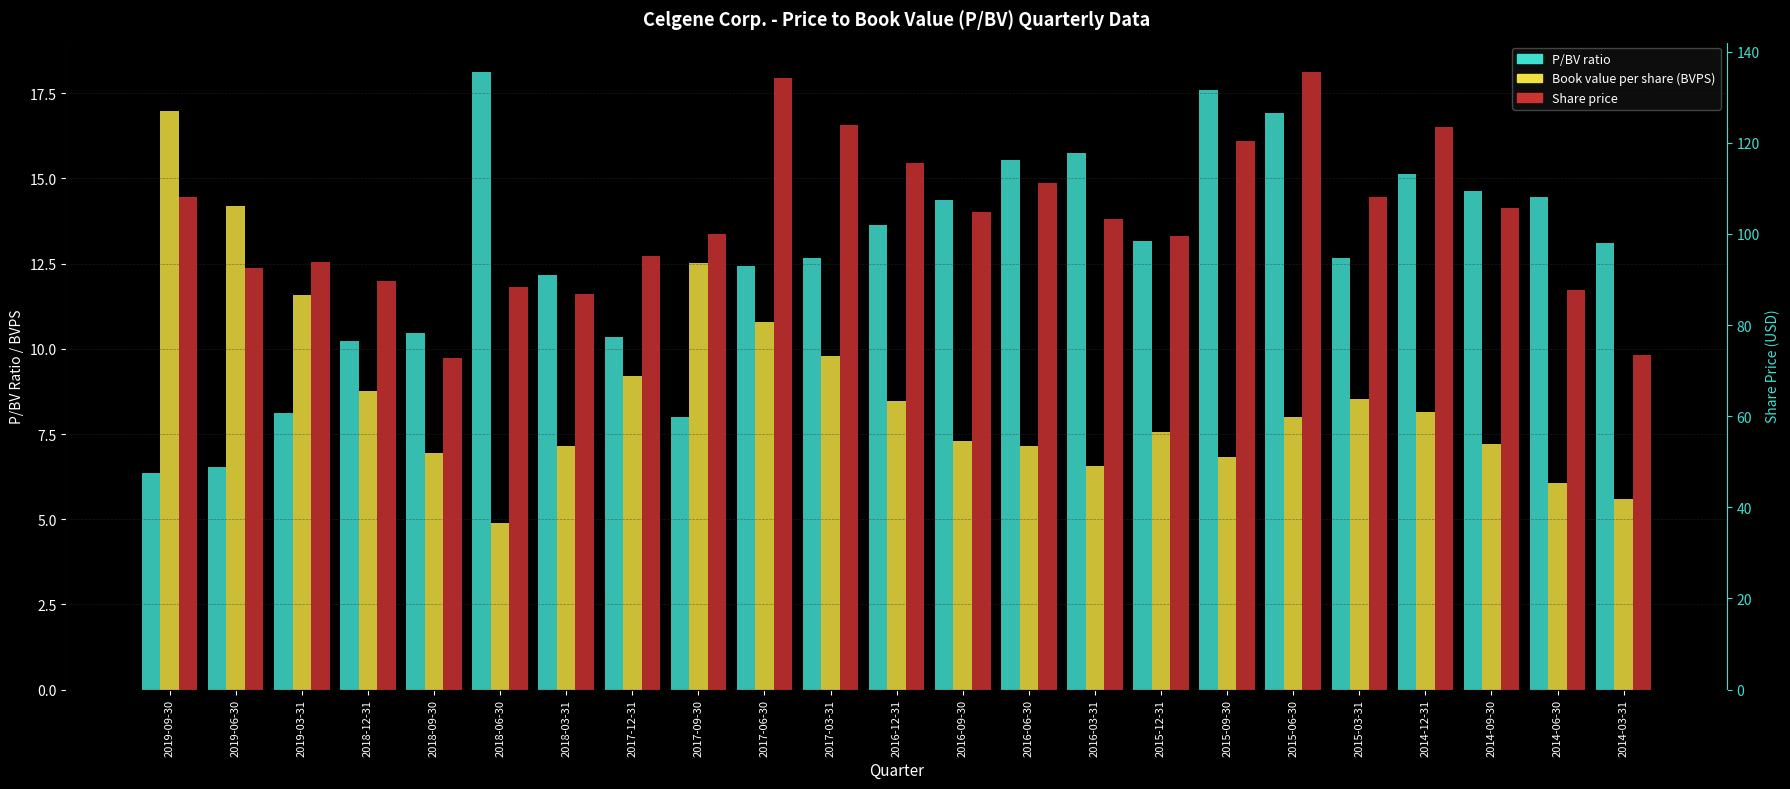

Are the bars grouped side by side (vs. stacked)?

Yes